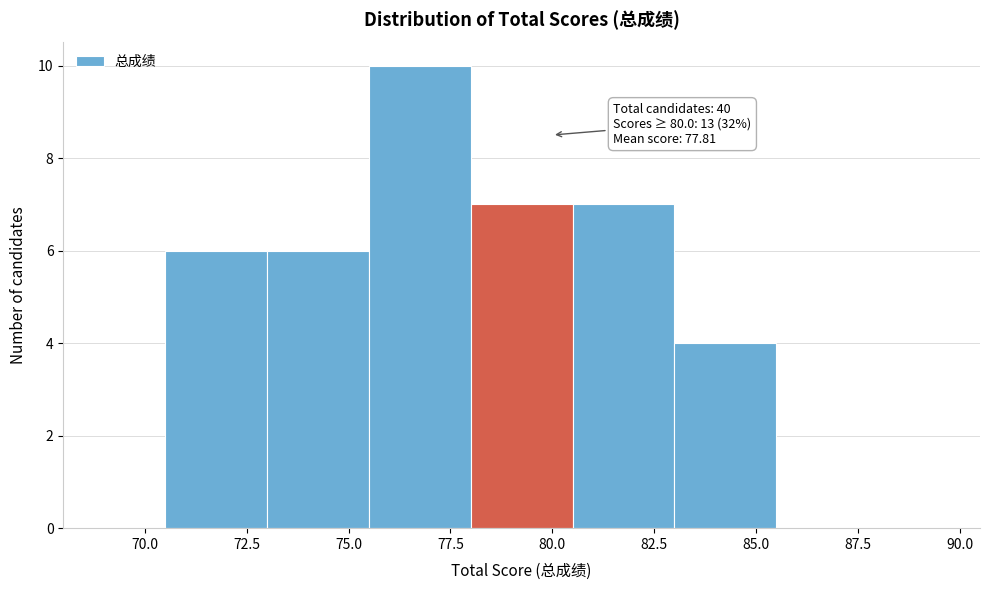

Over which range of the x-axis is the bar tallest?

75.5 to 78.0